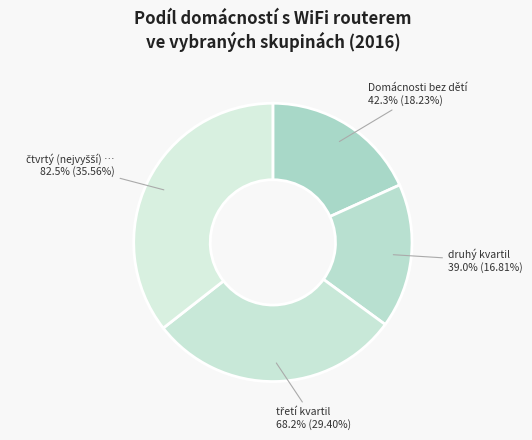

Count the number of slices in the pie.

4